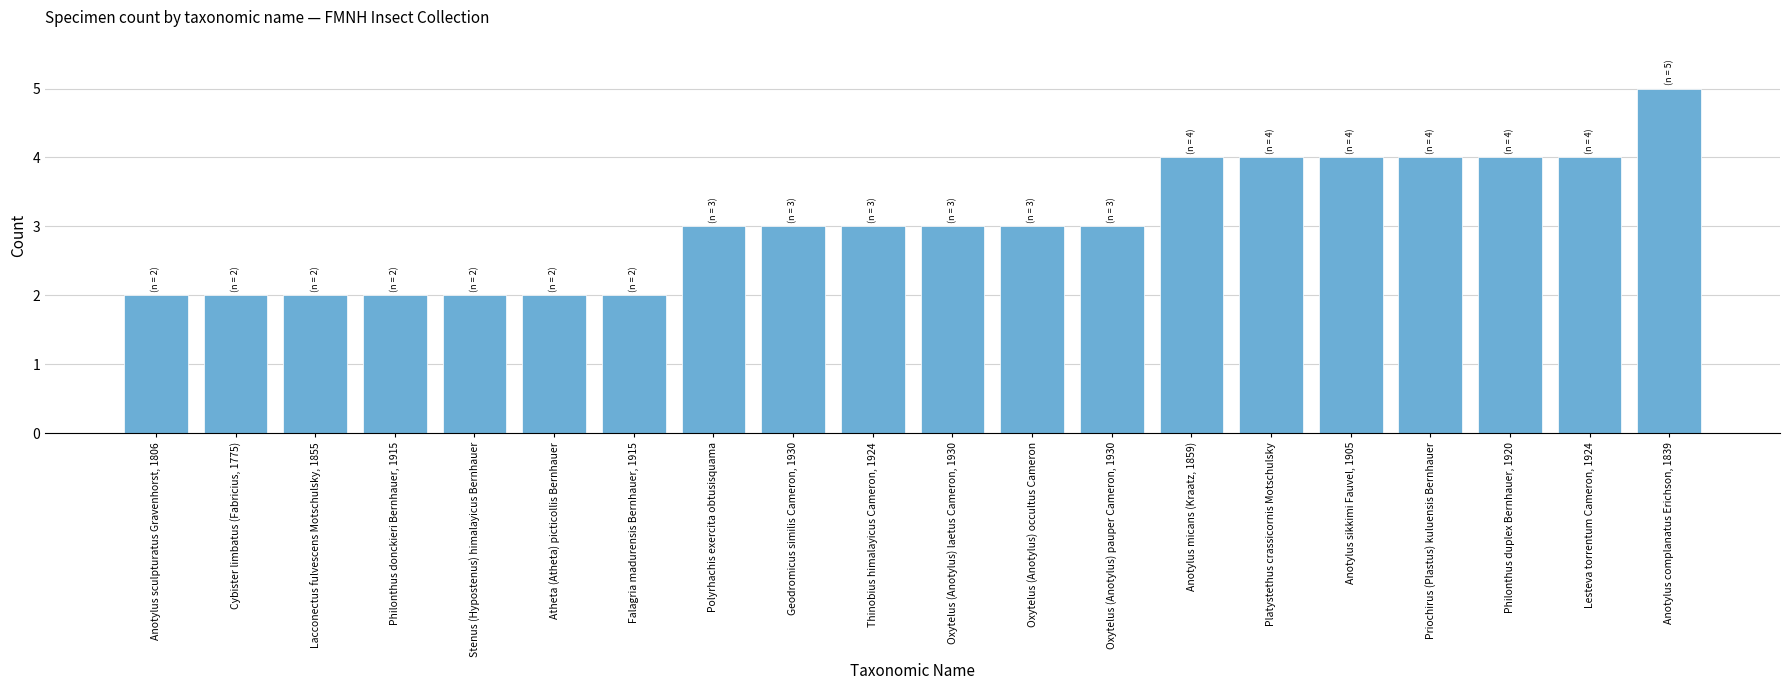

Reading left to right, extract all data points from this chart.

Anotylus sculpturatus Gravenhorst, 1806=2	Cybister limbatus (Fabricius, 1775)=2	Lacconectus fulvescens Motschulsky, 1855=2	Philonthus donckieri Bernhauer, 1915=2	Stenus (Hypostenus) himalayicus Bernhauer=2	Atheta (Atheta) picticollis Bernhauer=2	Falagria madurensis Bernhauer, 1915=2	Polyrhachis exercita obtusisquama=3	Geodromicus similis Cameron, 1930=3	Thinobius himalayicus Cameron, 1924=3	Oxytelus (Anotylus) laetus Cameron, 1930=3	Oxytelus (Anotylus) occultus Cameron=3	Oxytelus (Anotylus) pauper Cameron, 1930=3	Anotylus micans (Kraatz, 1859)=4	Platystethus crassicornis Motschulsky=4	Anotylus sikkimi Fauvel, 1905=4	Priochirus (Plastus) kuluensis Bernhauer=4	Philonthus duplex Bernhauer, 1920=4	Lesteva torrentum Cameron, 1924=4	Anotylus complanatus Erichson, 1839=5